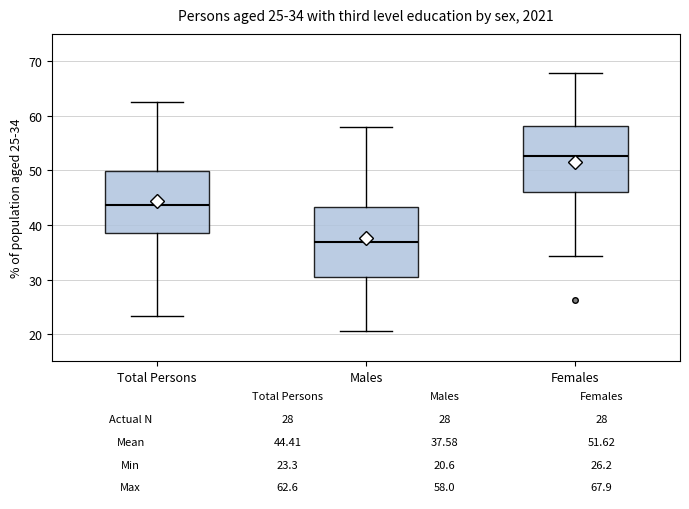

Which box has the lowest median line?

Males